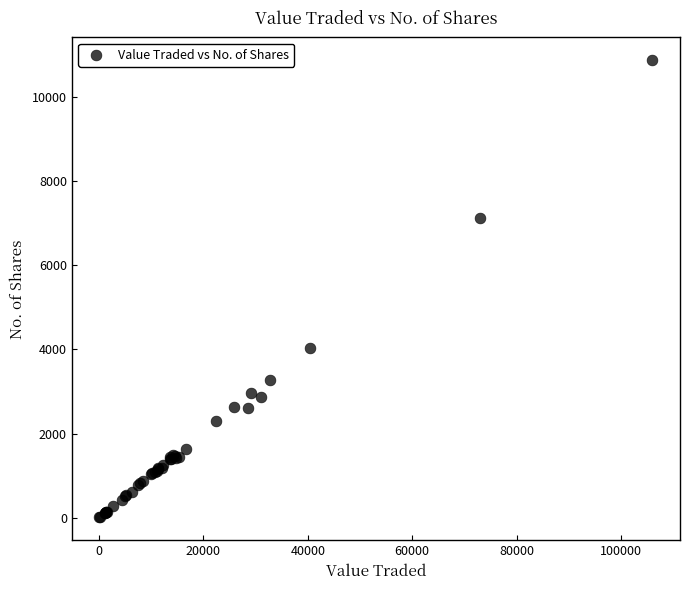

What Y value in the scatter plot is closest to 5437?

4041